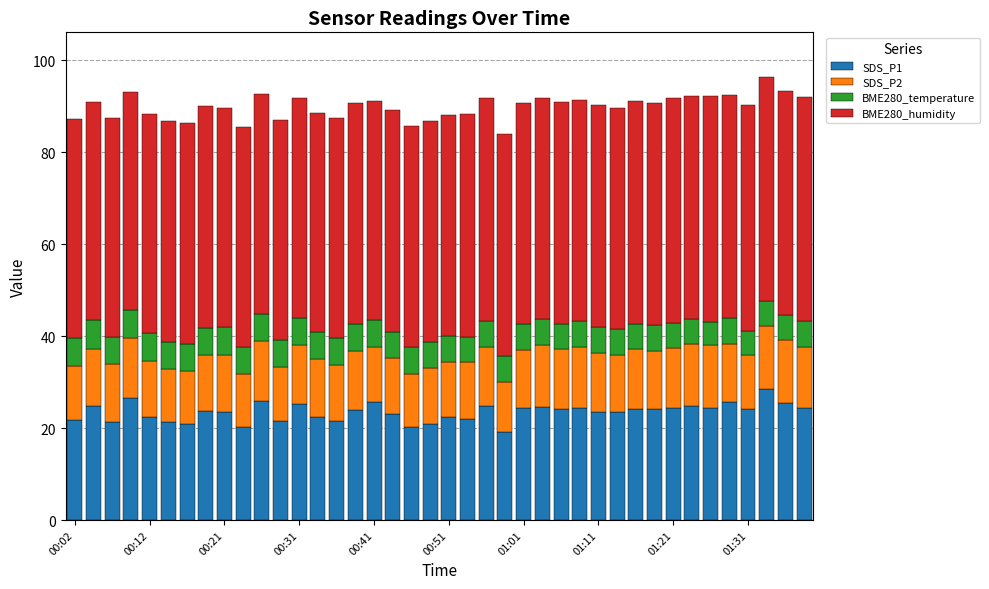

Are the bars grouped side by side (vs. stacked)?

No